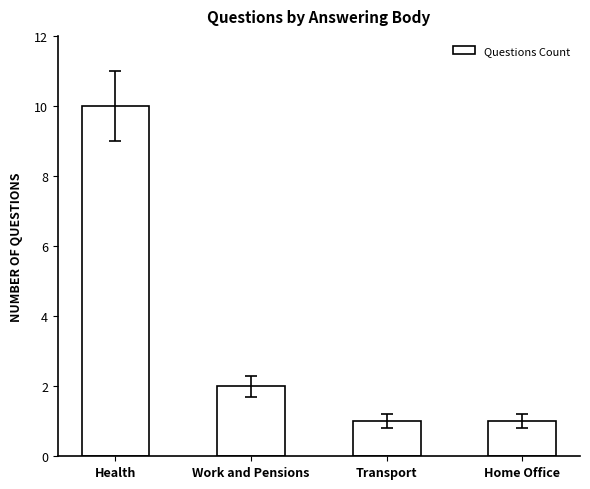

What is the label of the 1st bar from the right?

Home Office